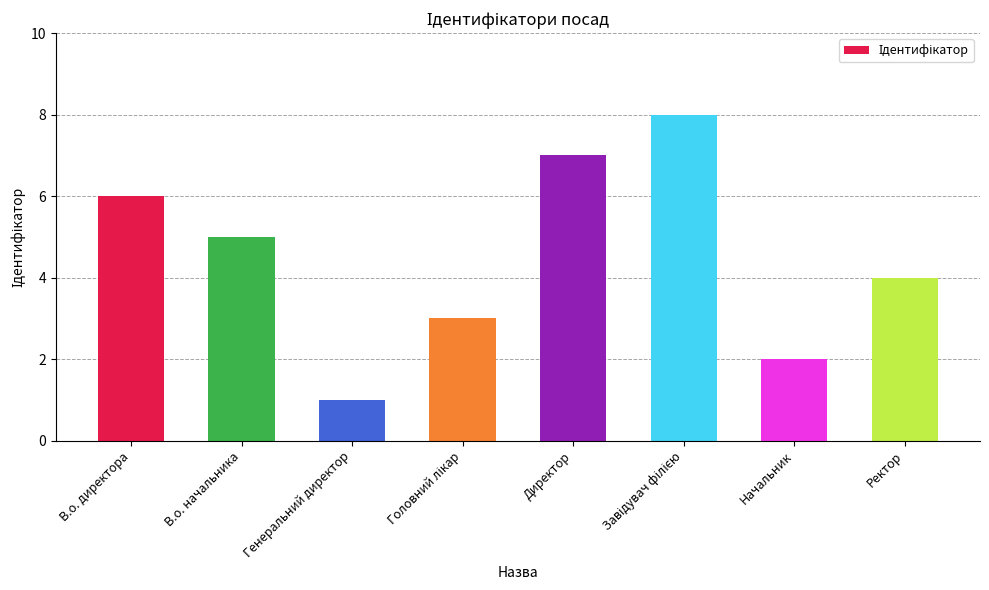

What is the sum of all values?

36